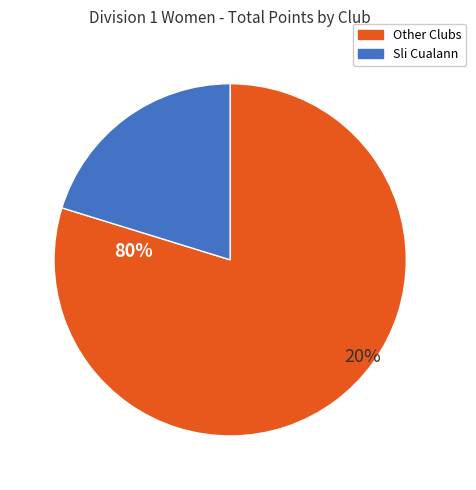

Which category has the biggest portion of the pie?

Sli Cualann